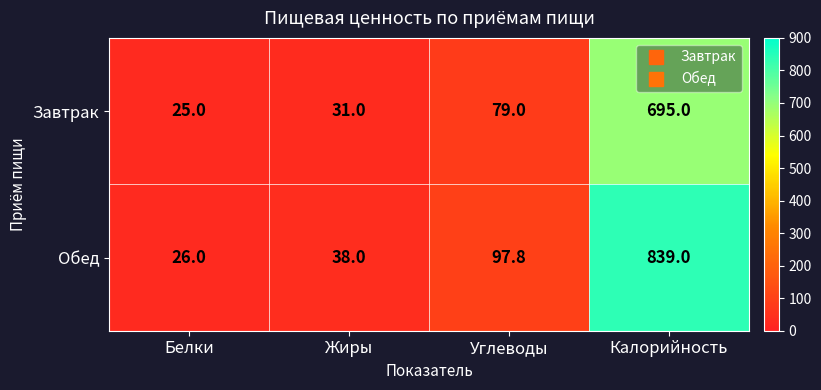

Count the number of categories in the chart.

4